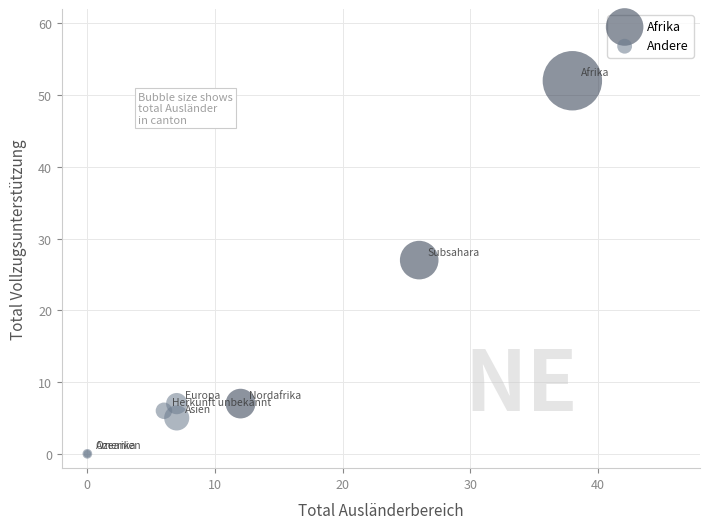

Which series contains the lowest Y value?

Andere